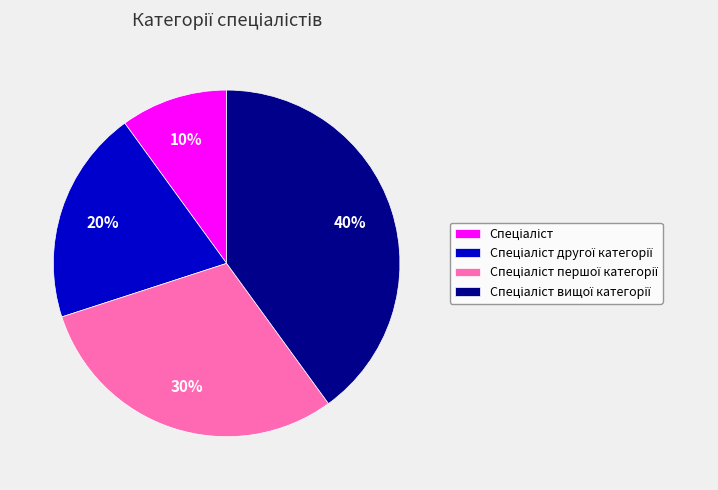

To the nearest percent, what is the average slice percentage?

25%